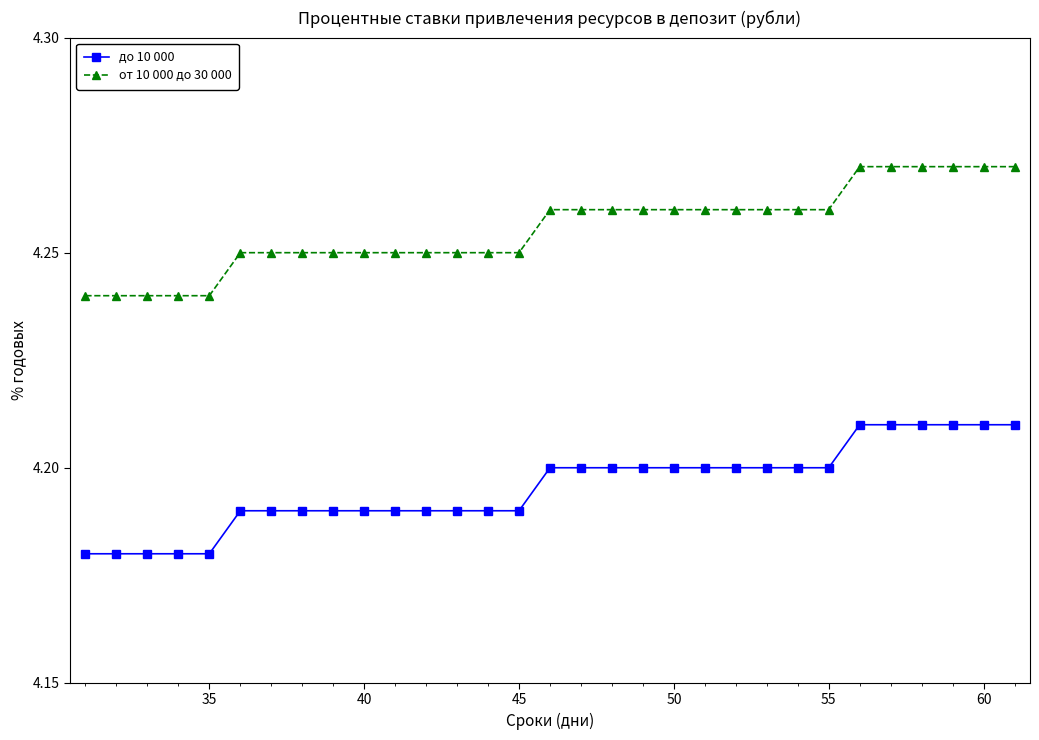

List the series in order of their overall mean, lowest first.

до 10 000, от 10 000 до 30 000